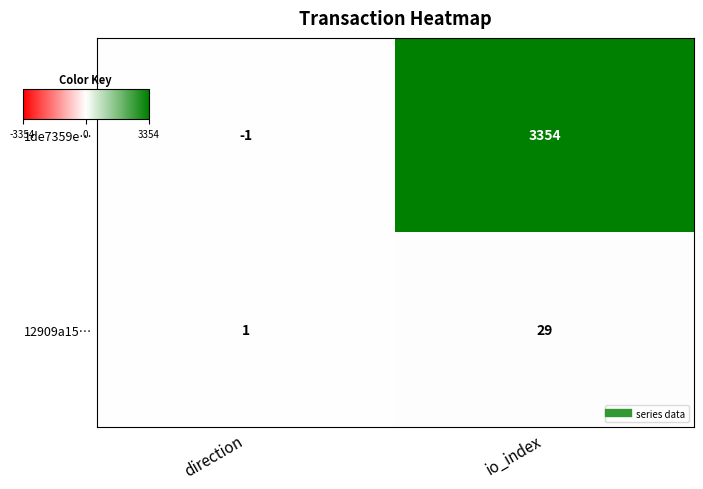

What value does the 1de7359e… series have at io_index, to the nearest 50?

3350